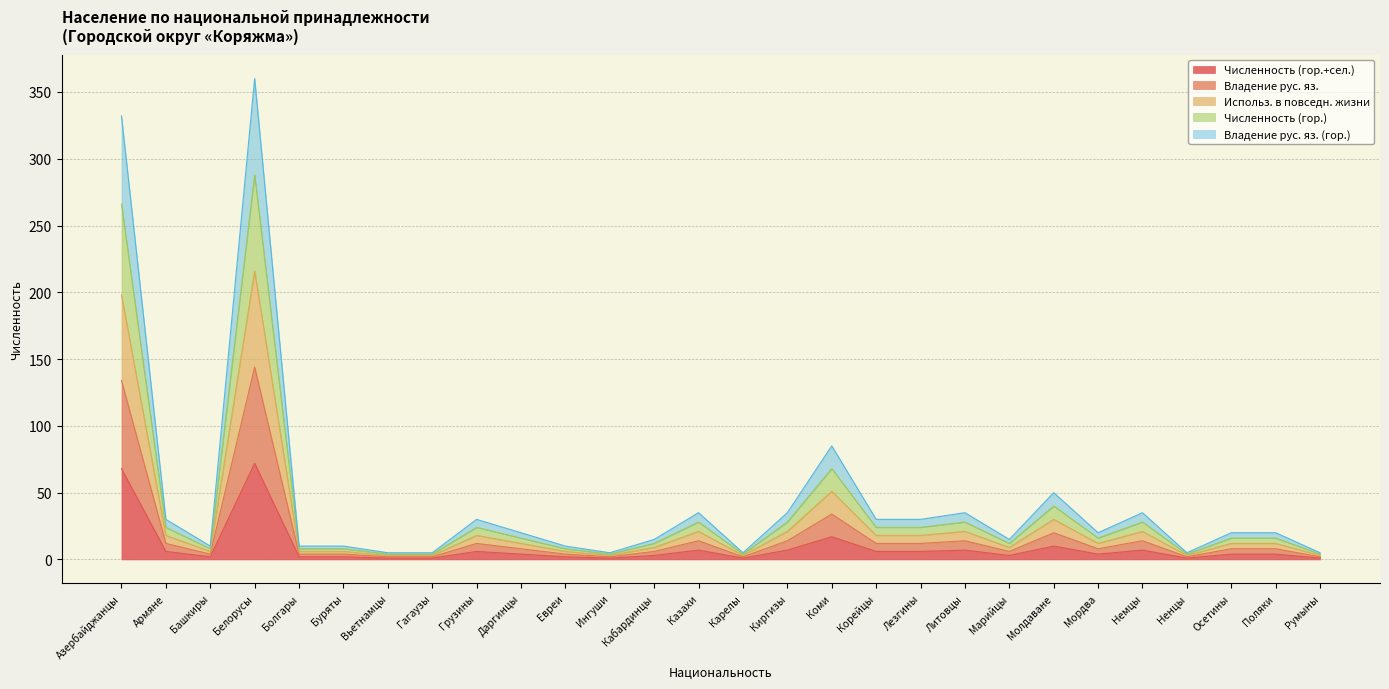

Between Башкиры and Литовцы, which is larger?

Литовцы